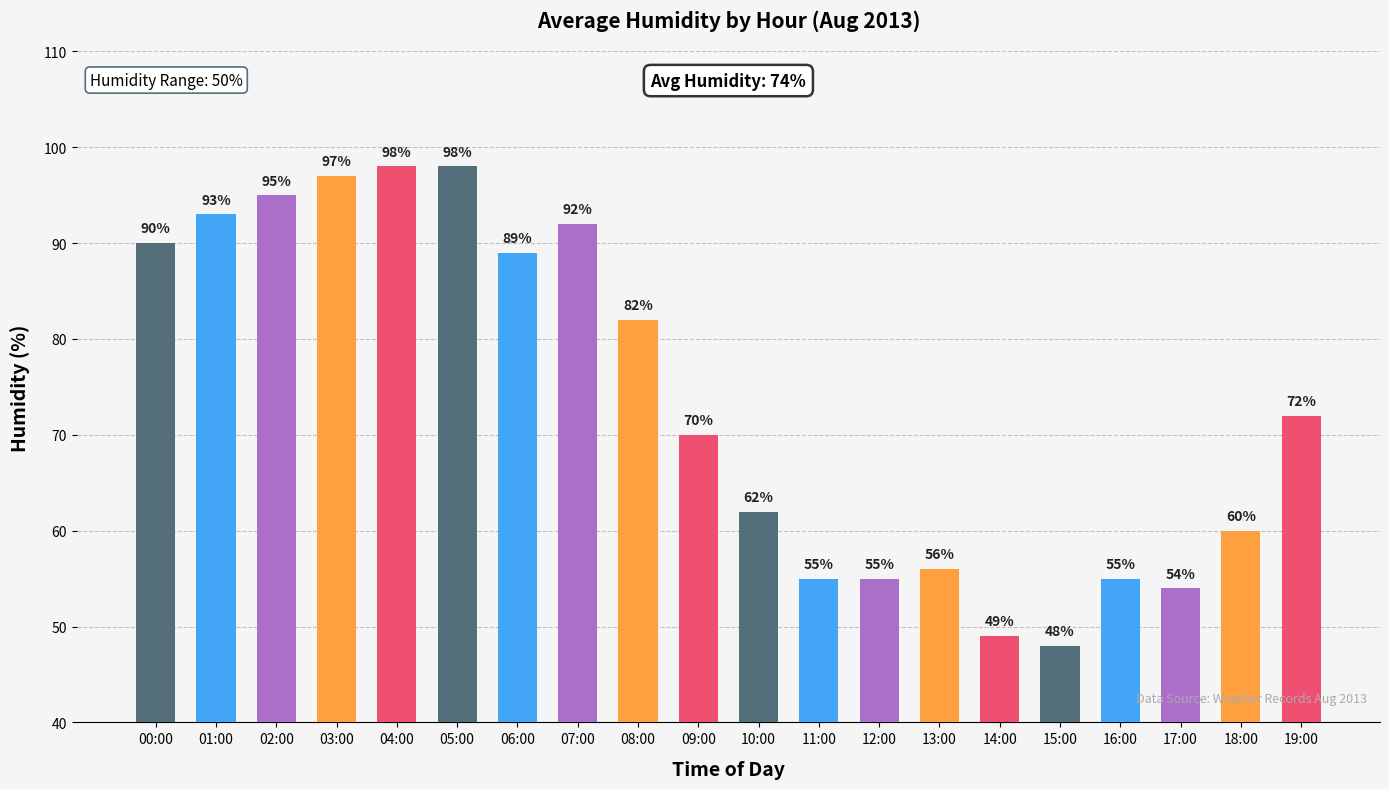

What is the difference between the maximum and second lowest values?

49